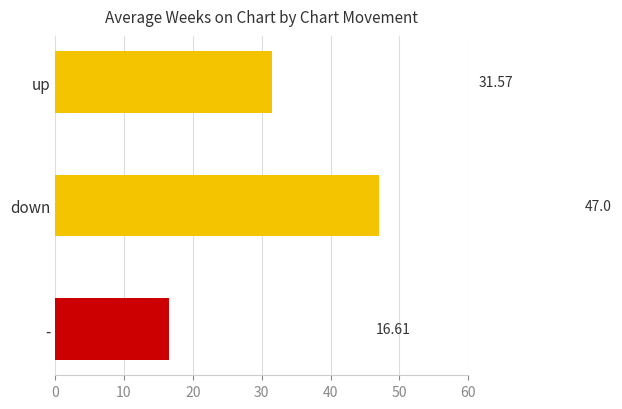

Where is the data nearest to the value 31?

up